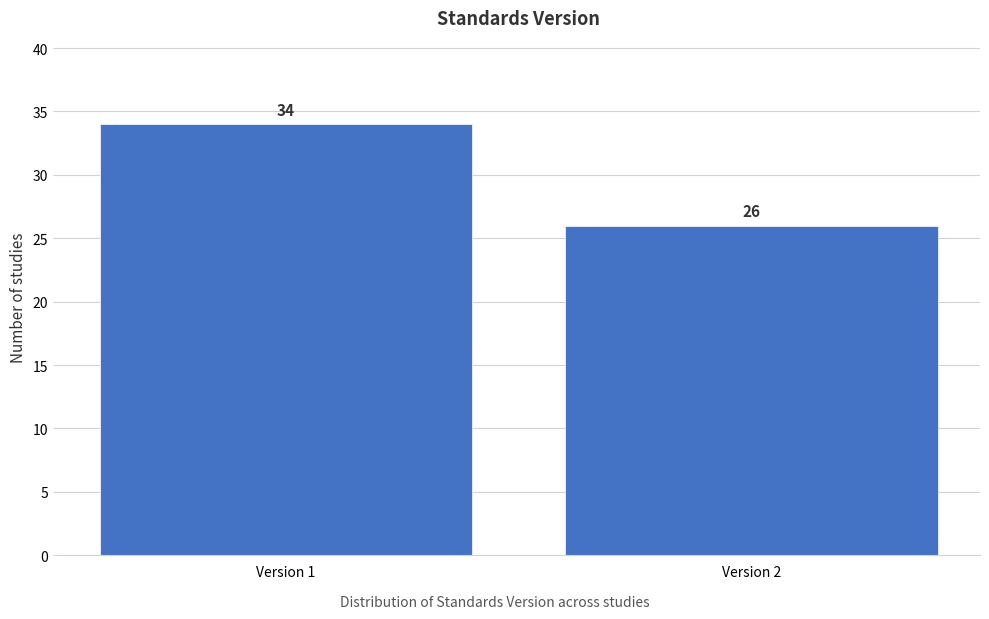

Reading left to right, what are all the values shown in this chart?

Version 1=34	Version 2=26